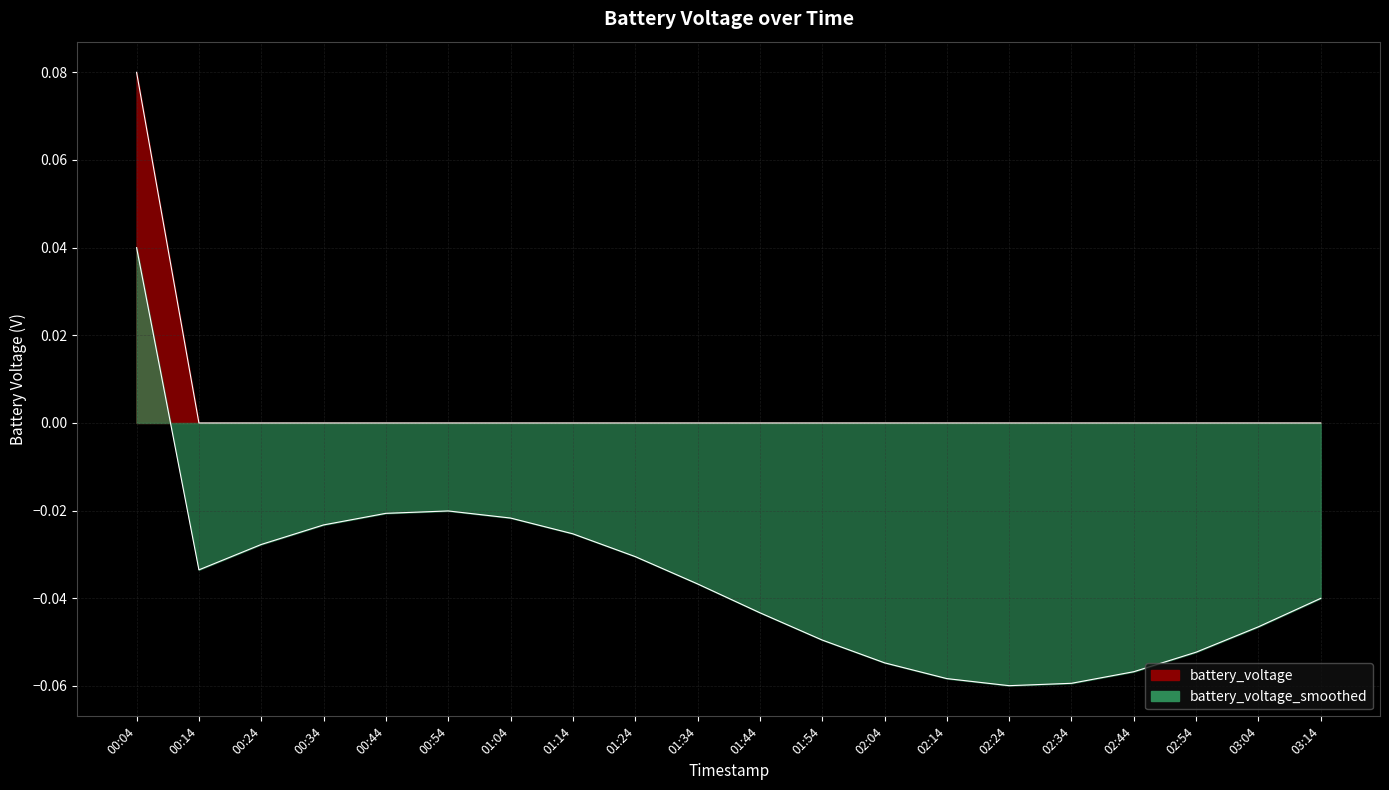

What position from the right is 00:24?

18